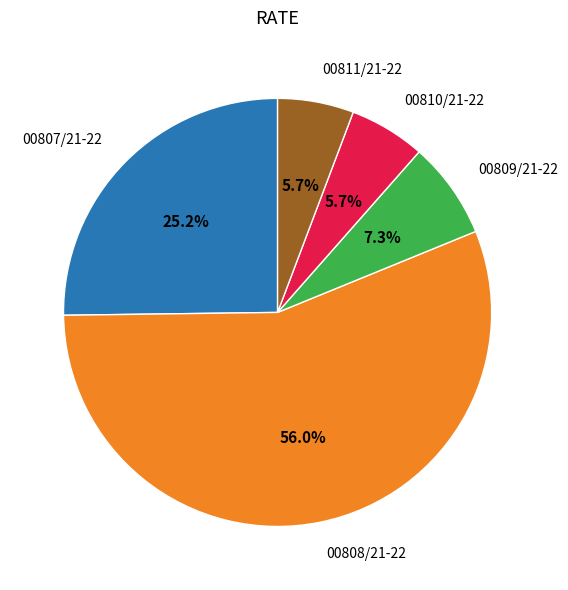

How many slices are in this pie chart?

5